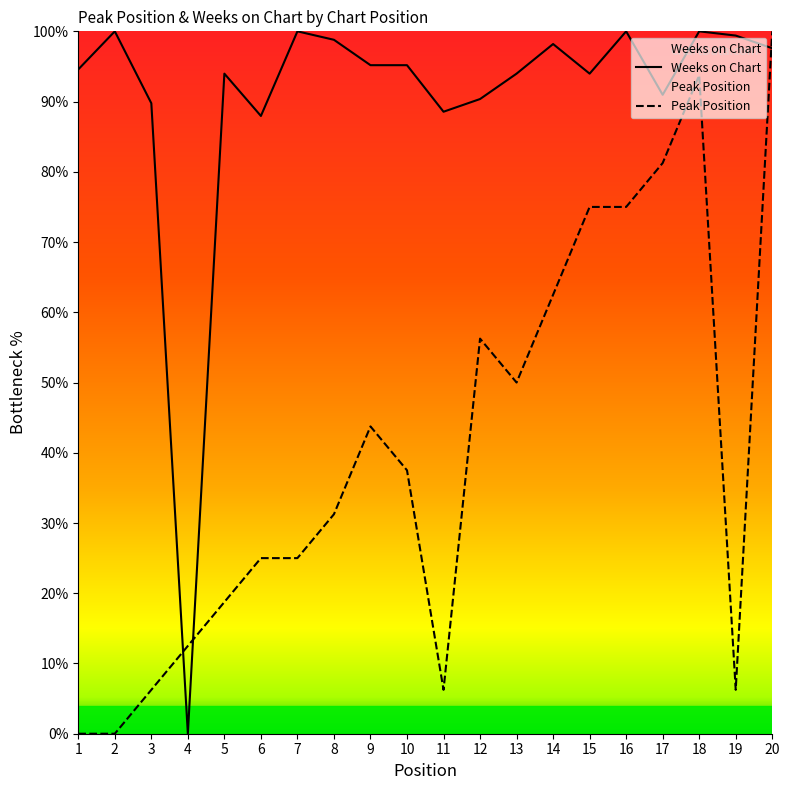

Reading right to left, what are all the values shown in this chart?

Weeks on Chart: 97.6	99.4	100.0	91.0	100.0	94.0	98.2	94.0	90.4	88.6	95.2	95.2	98.8	100.0	88.0	94.0	0.0	89.8	100.0	94.6
Peak Position: 100.0	6.2	93.8	81.2	75.0	75.0	62.5	50.0	56.2	6.2	37.5	43.8	31.2	25.0	25.0	18.8	12.5	6.2	0.0	0.0